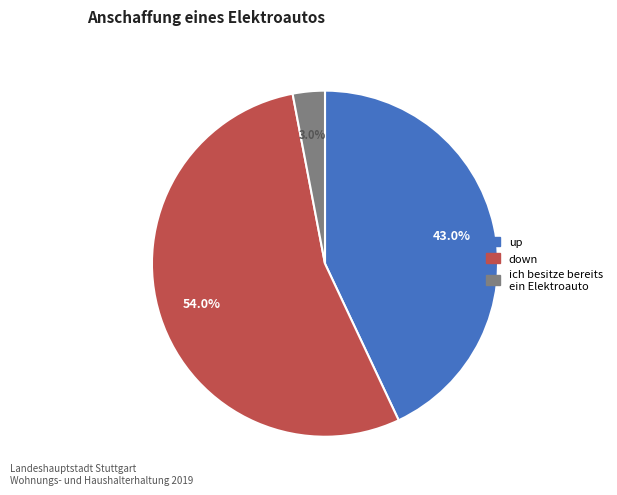

Is there any slice that represents more than half of the pie?

Yes